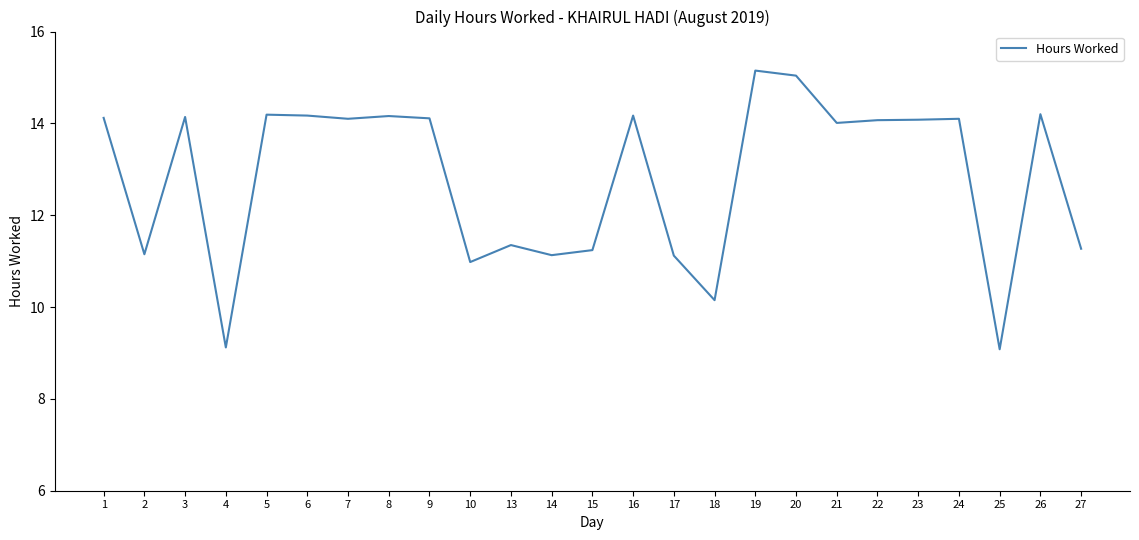

What is the minimum value shown in the chart?

9.1